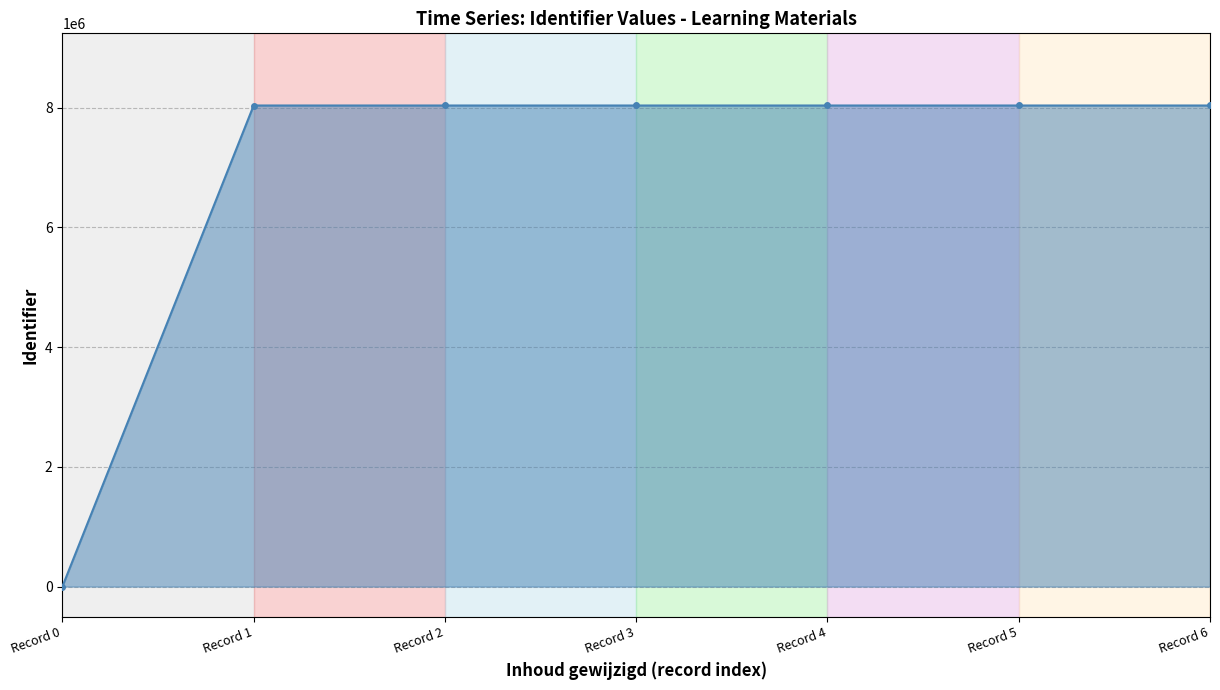

Does the chart display data point markers on the line(s)?

Yes